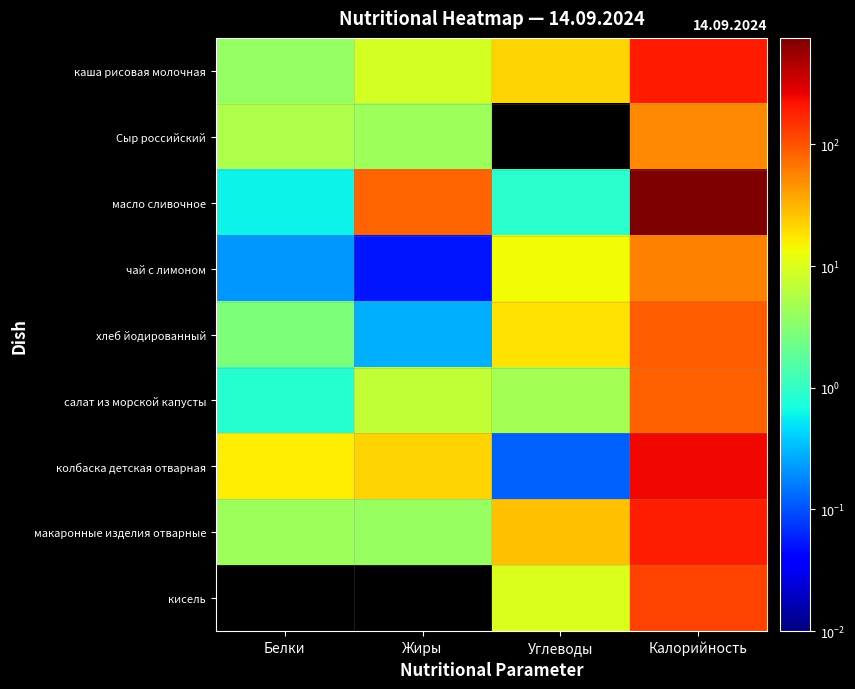

Which series has the largest range (max minus min)?

масло сливочное